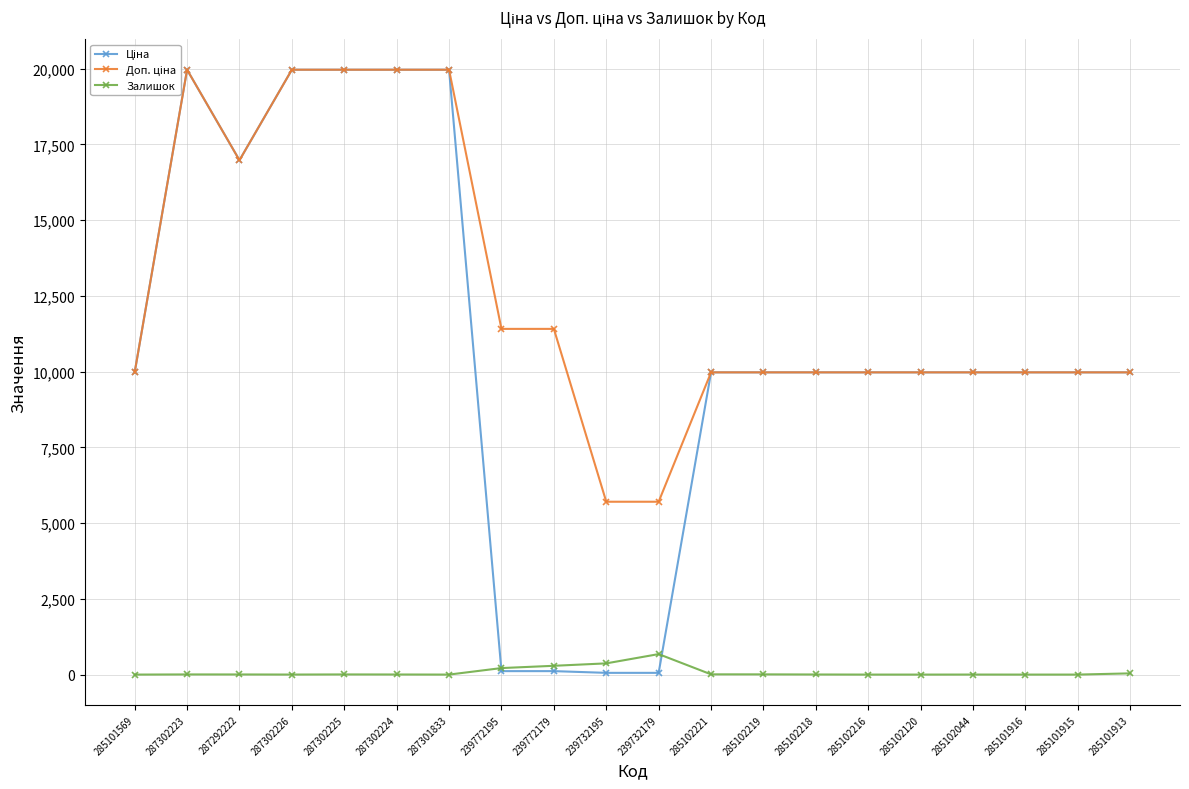

Count the number of categories in the chart.

20